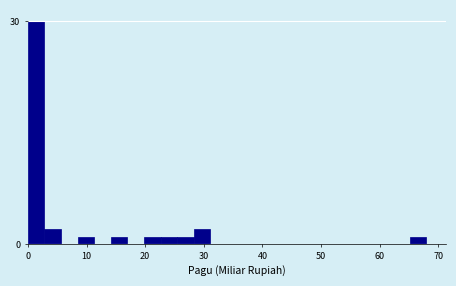

Read against the x-axis, roughly where is the centre of the tallest bar?

1